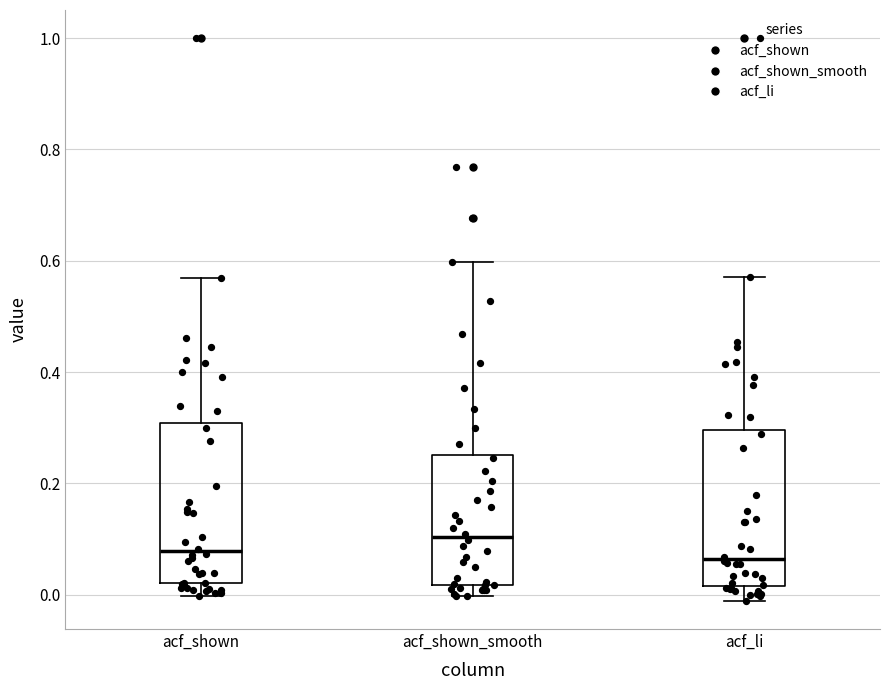

Reading left to right, transcribe this box plot: for each box, give where its median line is, the range the box spans, and where its two whiskers end, as read against the y-axis. The values are not printed on the chart, so give them approximately, as read against the axis.

acf_shown: median 0.08, box 0.02 to 0.30, whiskers 0.00 to 0.56
acf_shown_smooth: median 0.10, box 0.02 to 0.26, whiskers 0.00 to 0.60
acf_li: median 0.06, box 0.02 to 0.30, whiskers -0.02 to 0.58